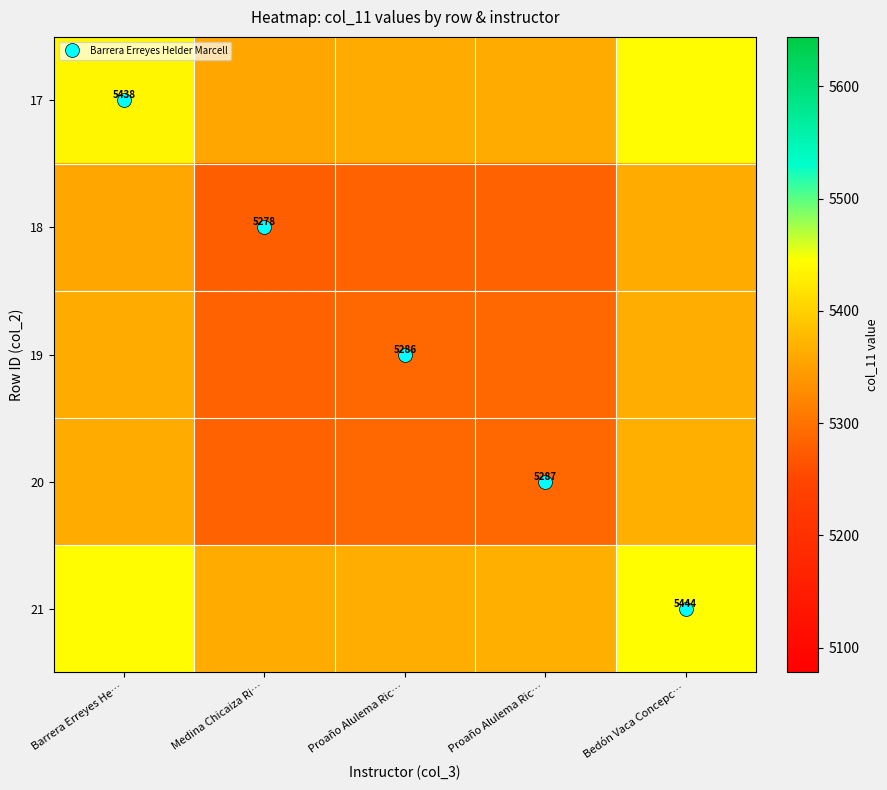

Is the value of 20 at Proaño Alulema Ric… greater than the value of 18 at Barrera Erreyes He…?

No